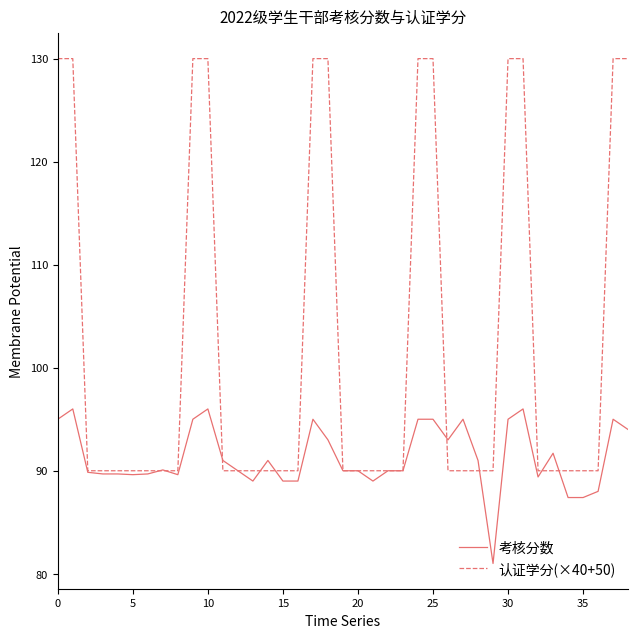

What is the minimum value for 认证学分(×40+50)?

90.0